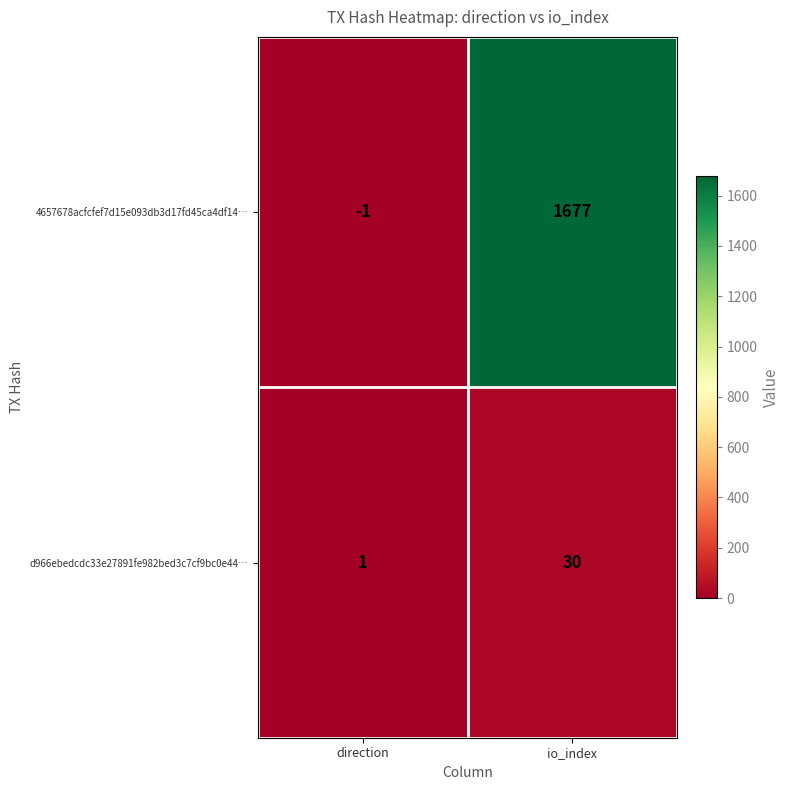

What is the difference between the d966ebedcdc33e27891fe982bed3c7cf9bc0e44… values at direction and io_index?

29